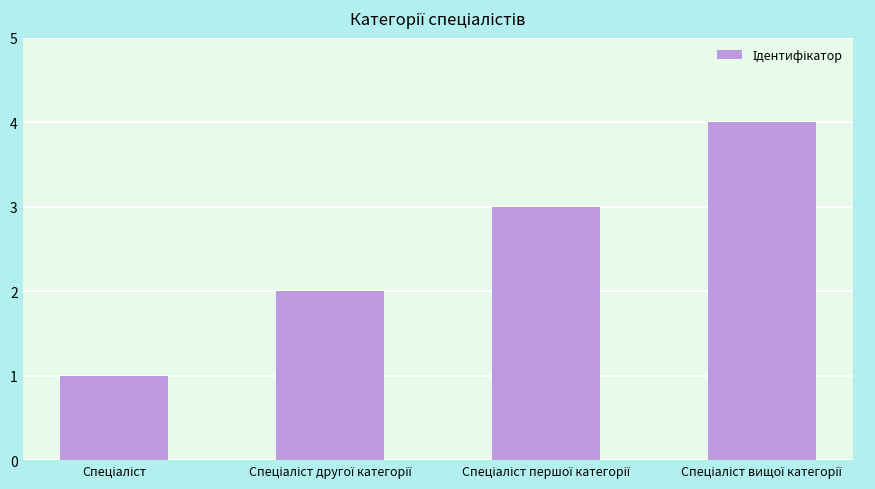

How many values are between 2 and 4?

3